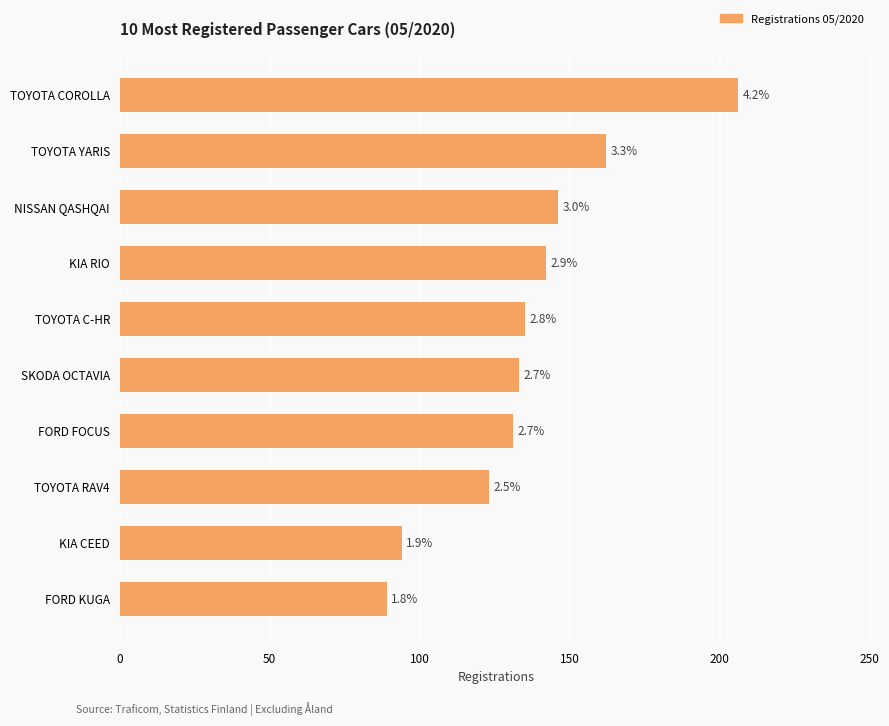

How many bars are there in total?

10